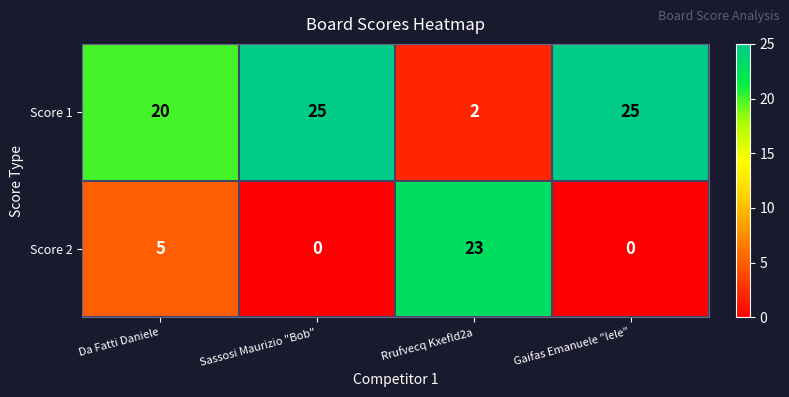

What is the maximum value shown in the chart?

25